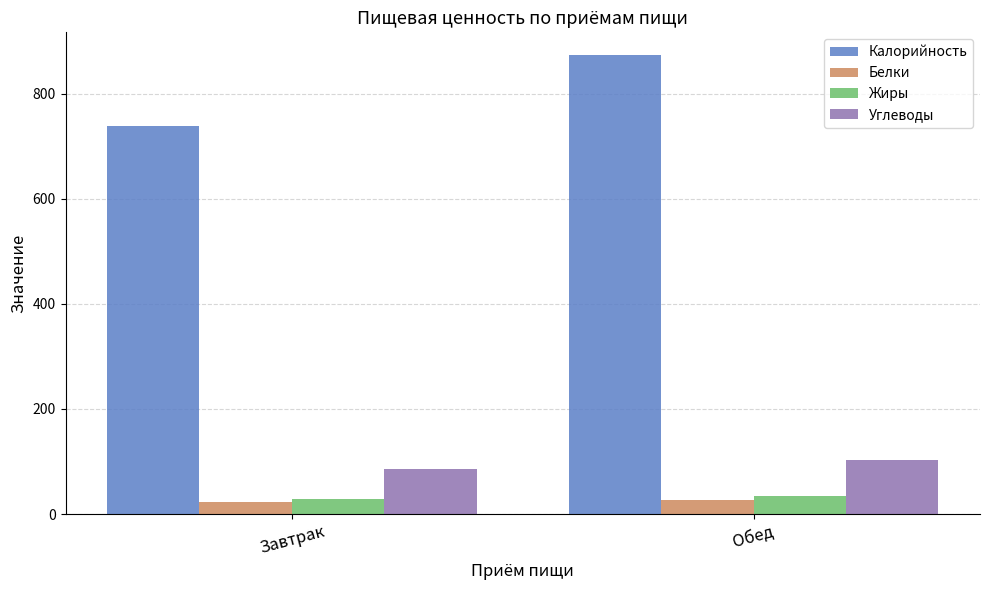

What position from the right is Завтрак?

2